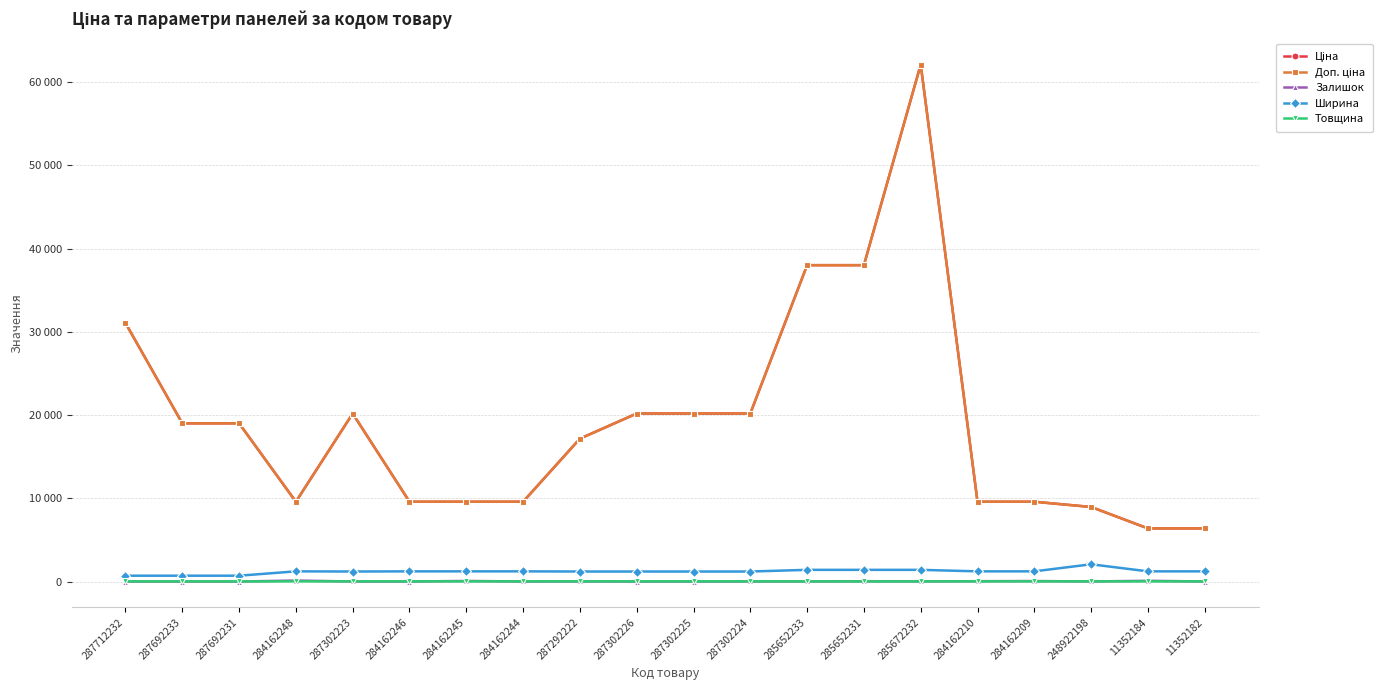

Count the number of categories in the chart.

20